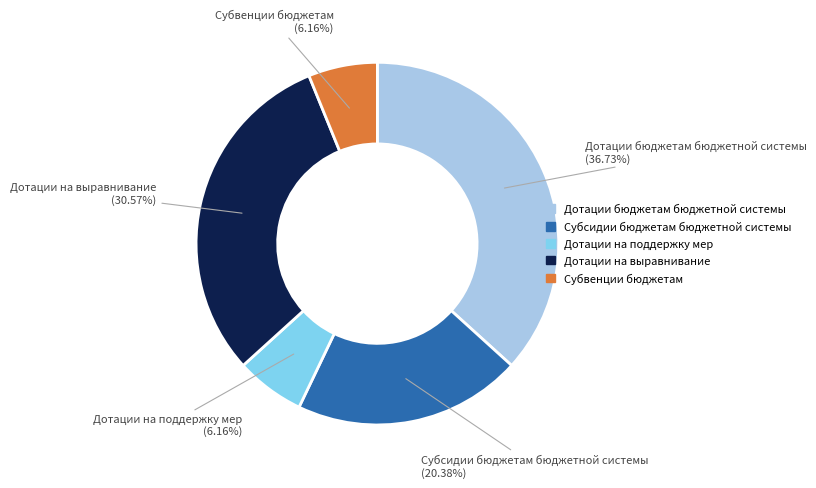

What is the largest slice in the pie chart?

Дотации бюджетам бюджетной системы